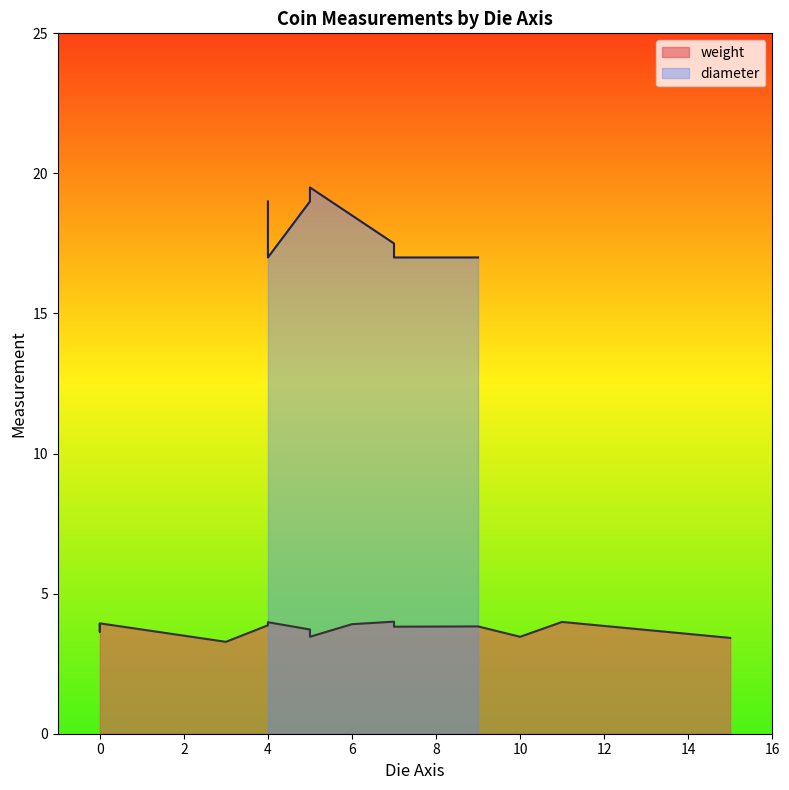

Rank the series at 7 from highest to lowest value.

diameter, weight